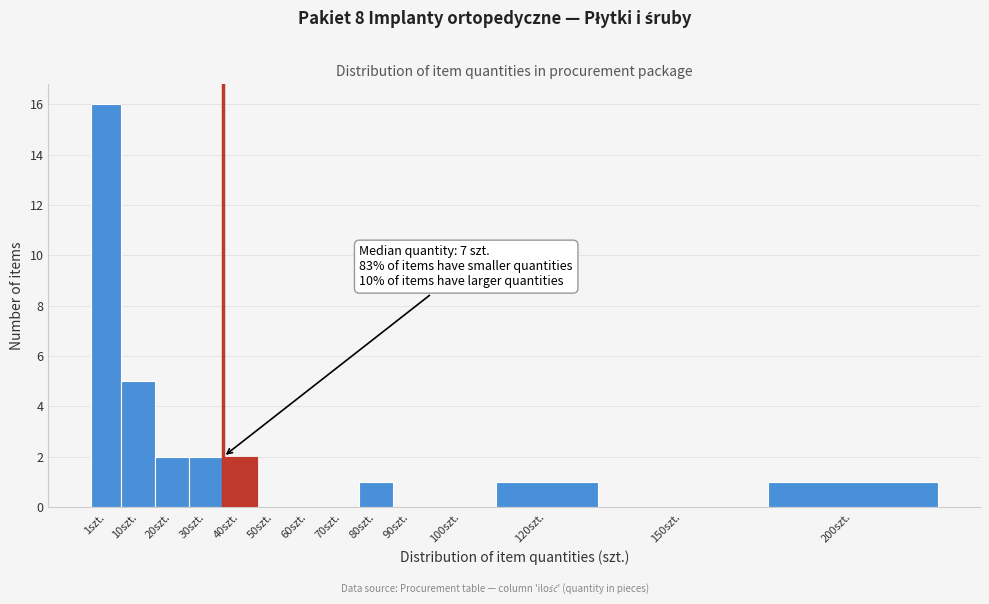

Is it true that the value at 50szt. is 0?

True